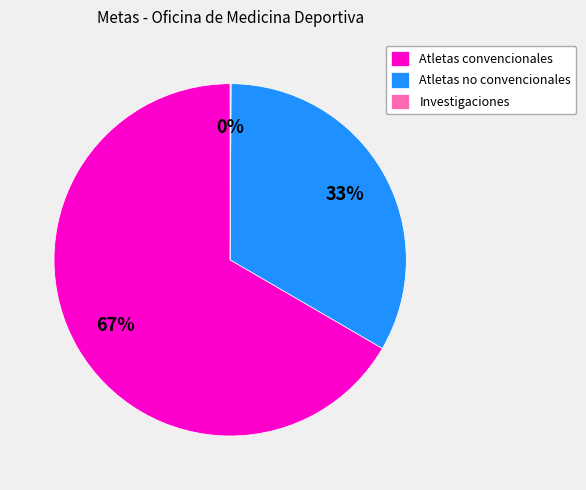

Does Atletas convencionales account for over 50% of the chart?

Yes